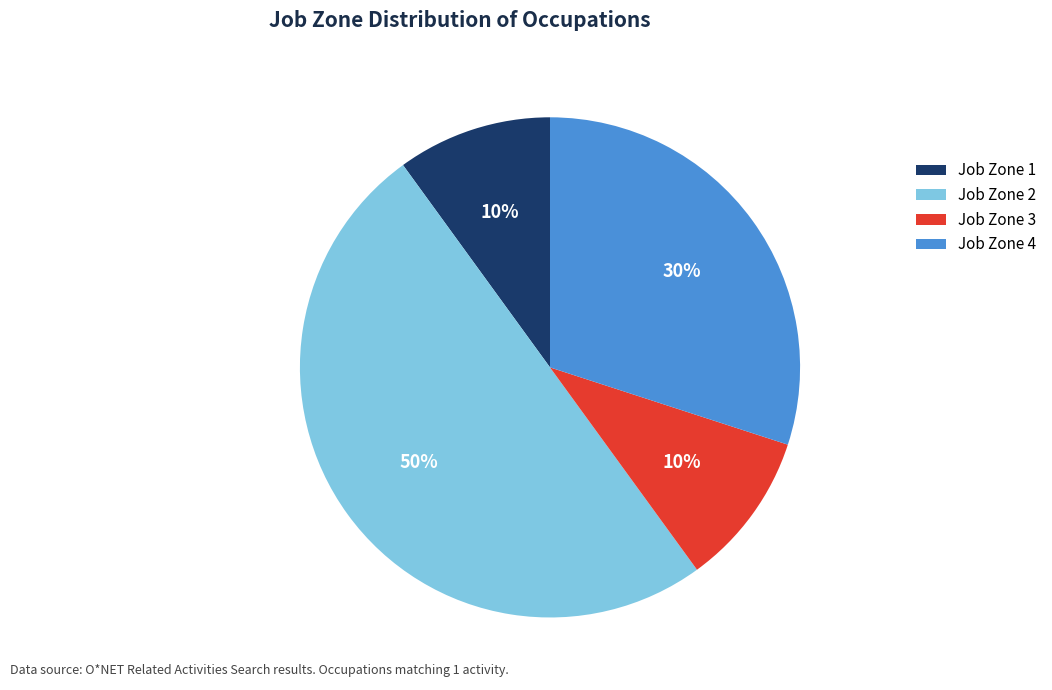

Count the number of slices in the pie.

4